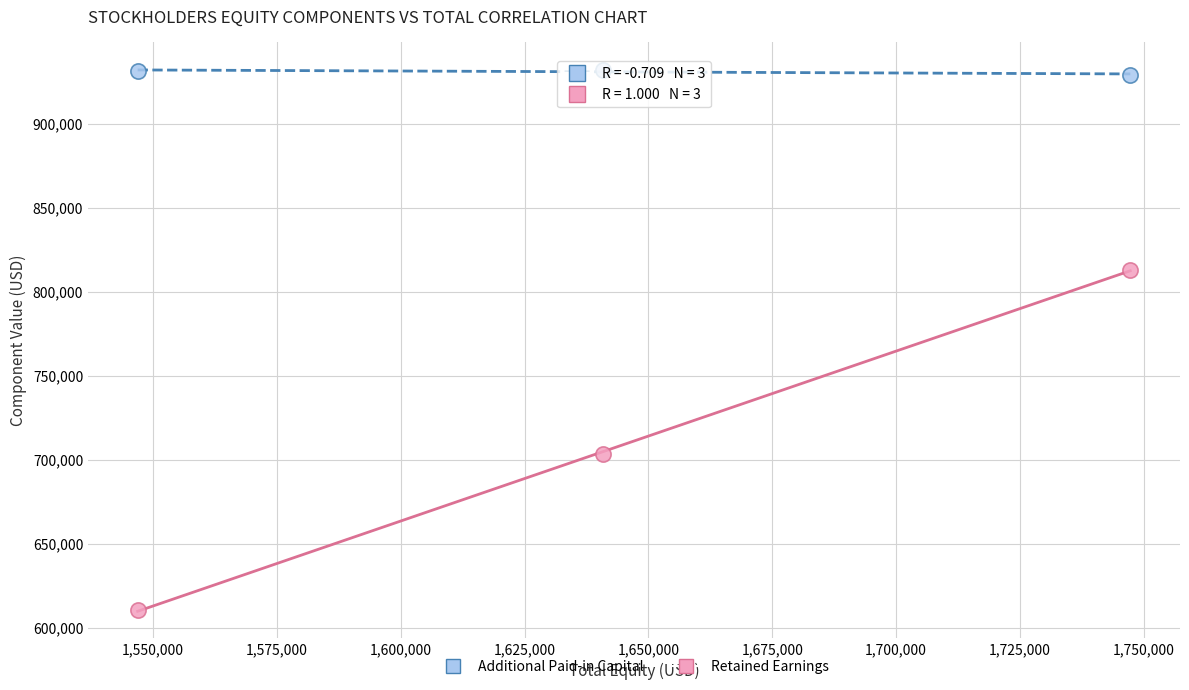

Which series contains the lowest Y value?

Retained Earnings